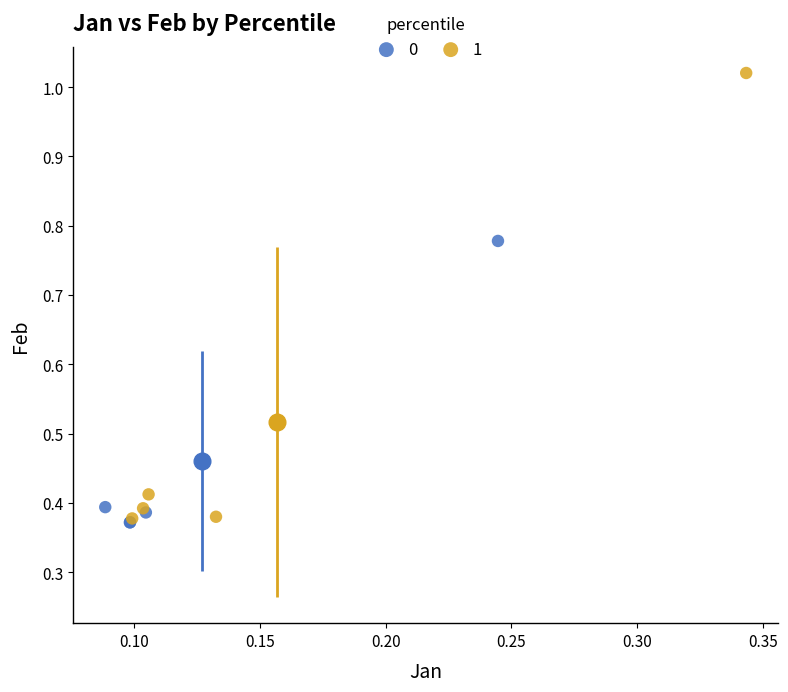

What are all the series names shown in the legend?

0, 1